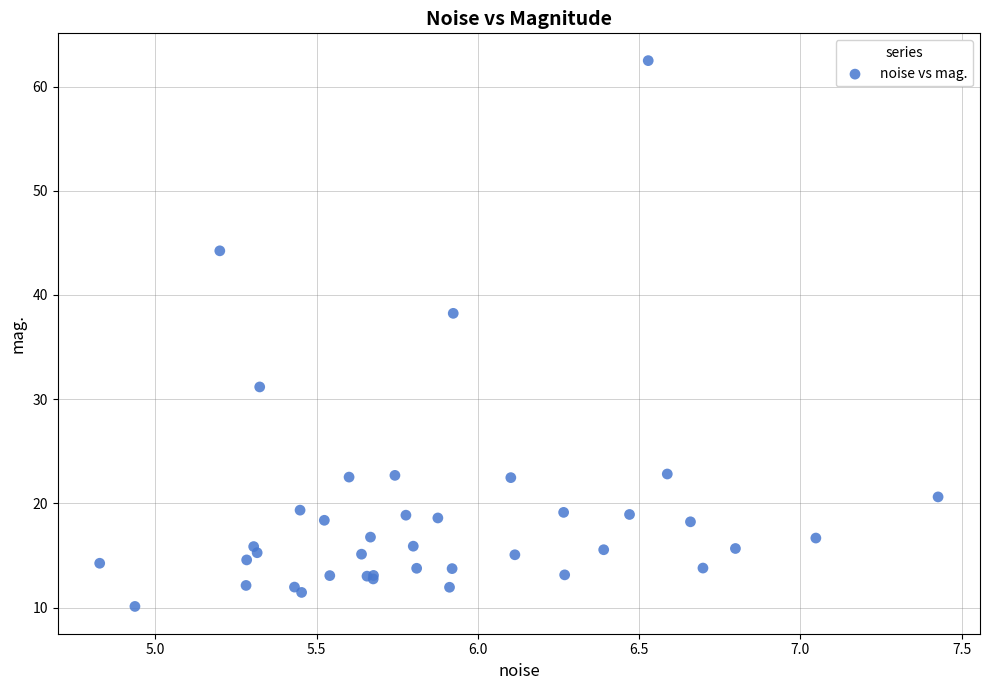

What Y value in the scatter plot is closest to 36?

38.2